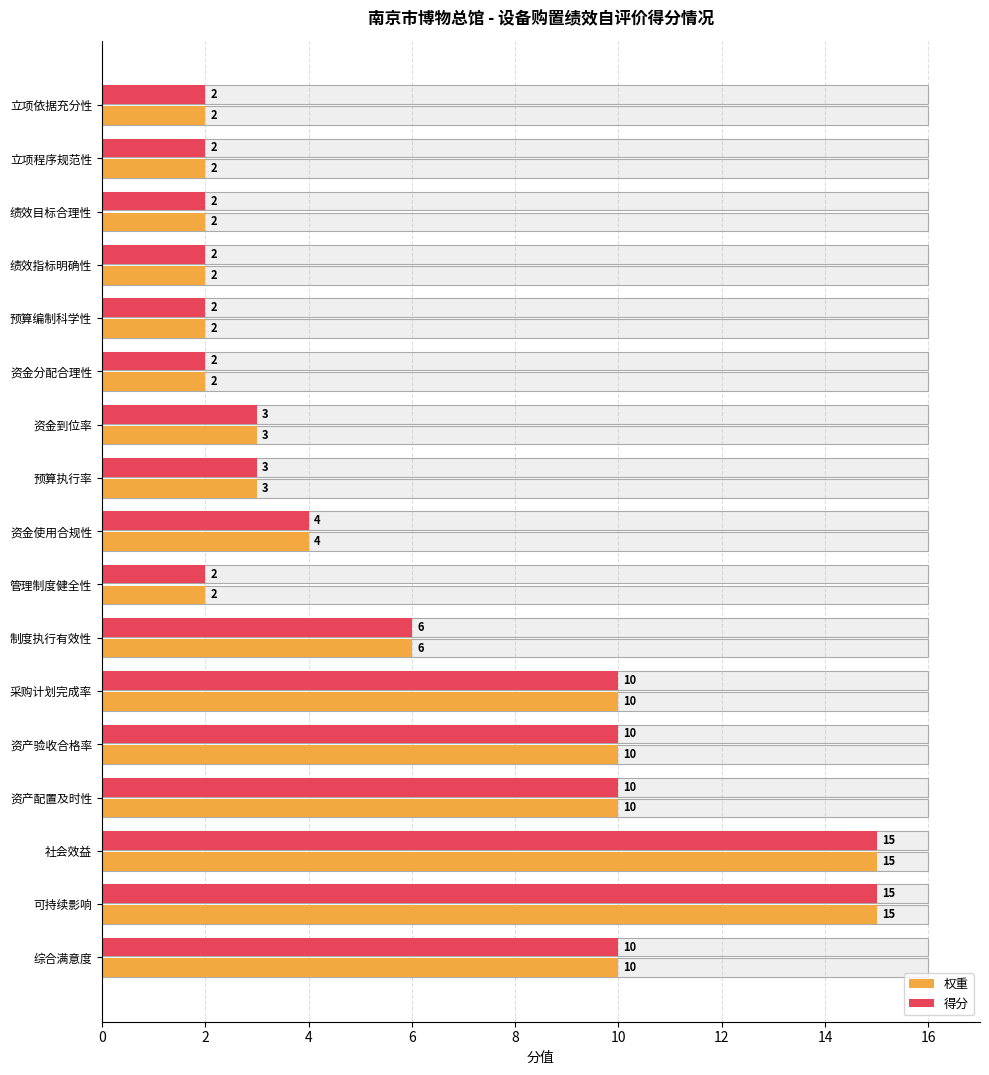

What is the minimum value for 得分?

2